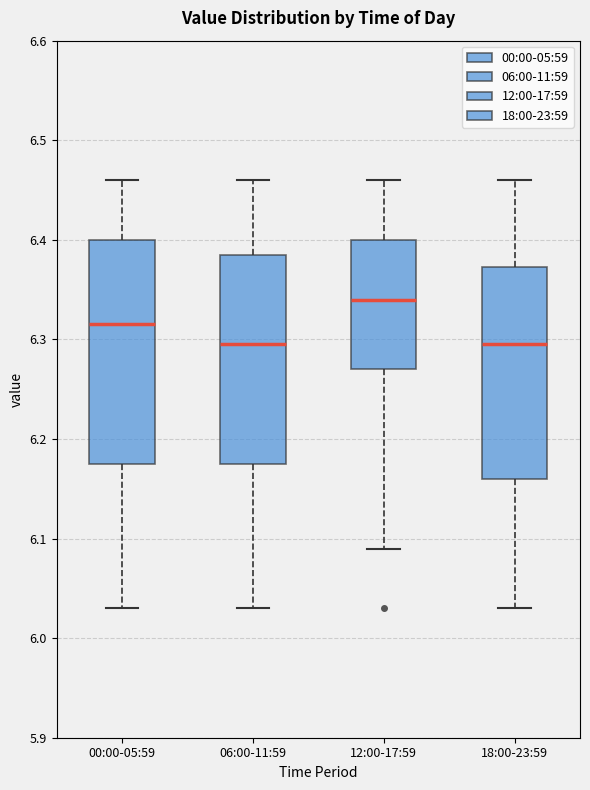

Which box is the tallest, from its lower edge to its upper edge?

00:00-05:59